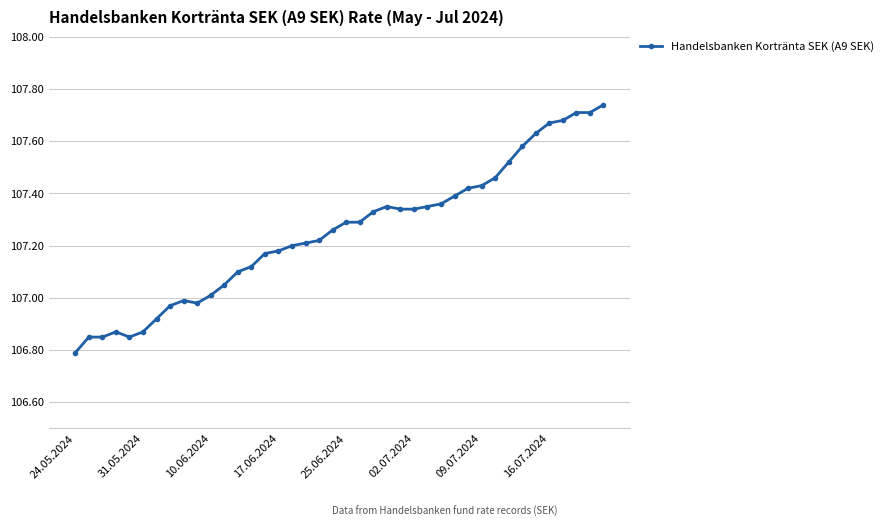

True or false: the data has more than 0 interior local peaks.

True